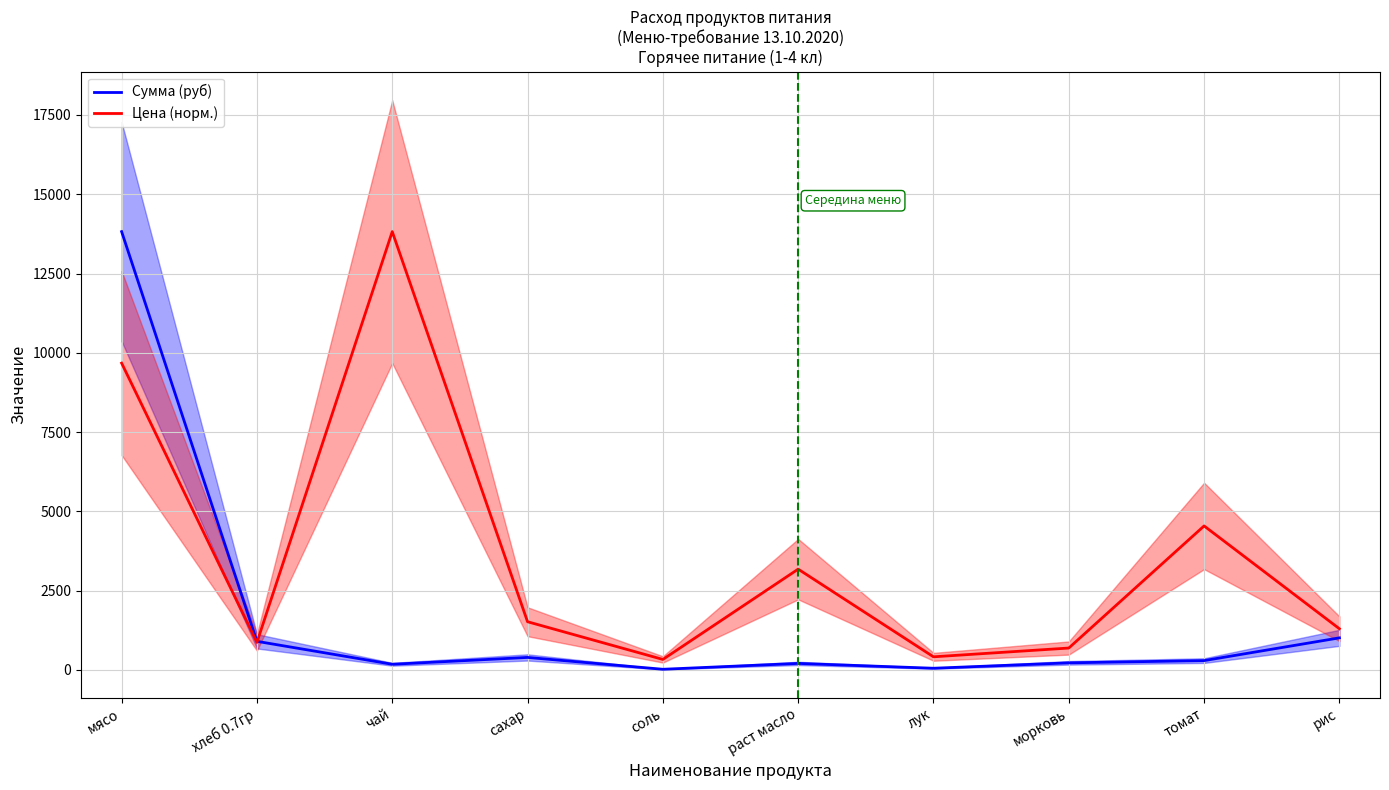

True or false: Цена (норм.) and Сумма (руб) intersect in this chart.

True